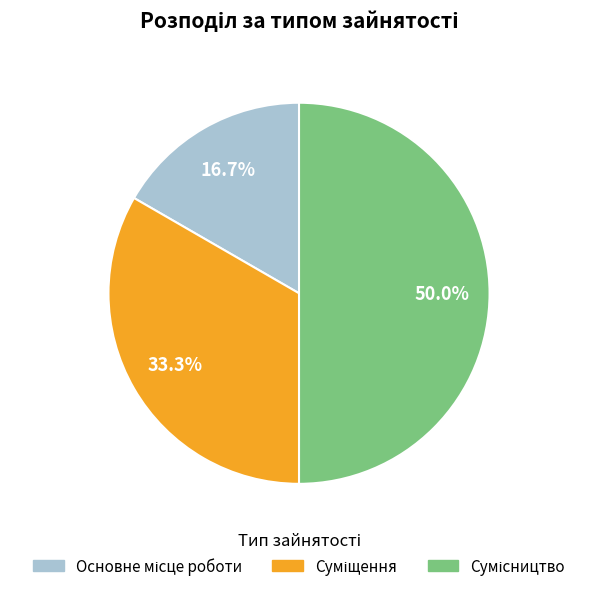

Between Основне місце роботи and Сумісництво, which is larger?

Сумісництво